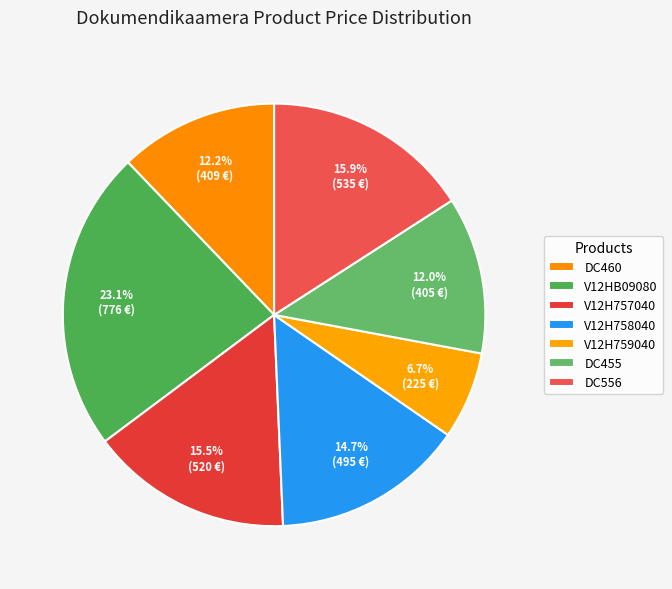

Count the number of slices in the pie.

7